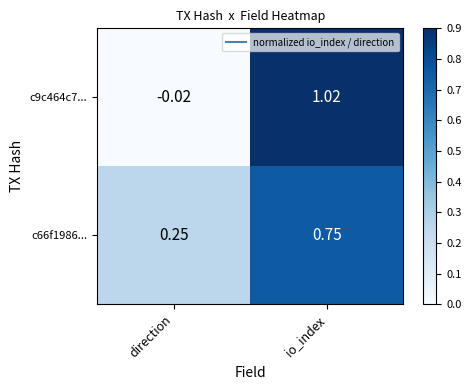

Which category has the highest value in the c66f1986... series?

io_index